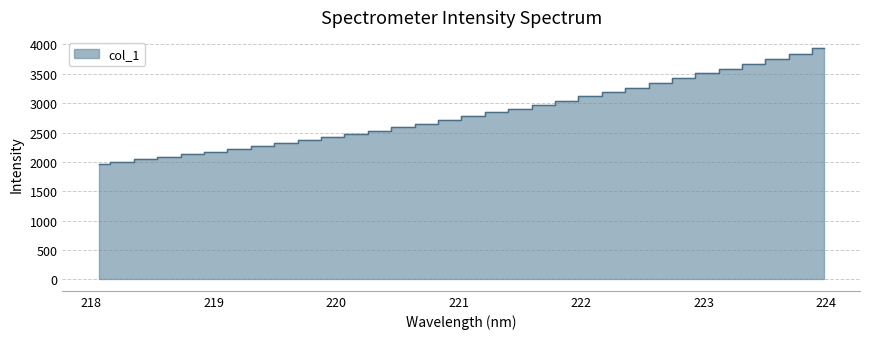

How many data points are above 2776?

16